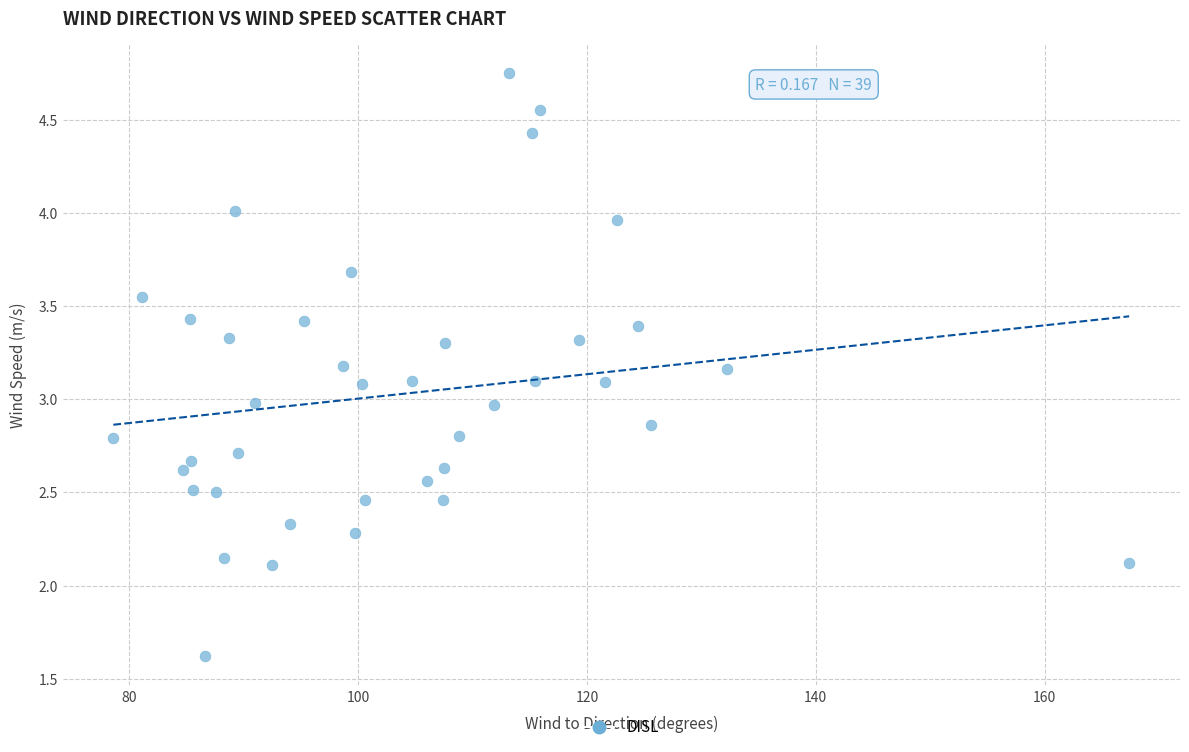

What is the range of Y values (max minus min)?

3.1